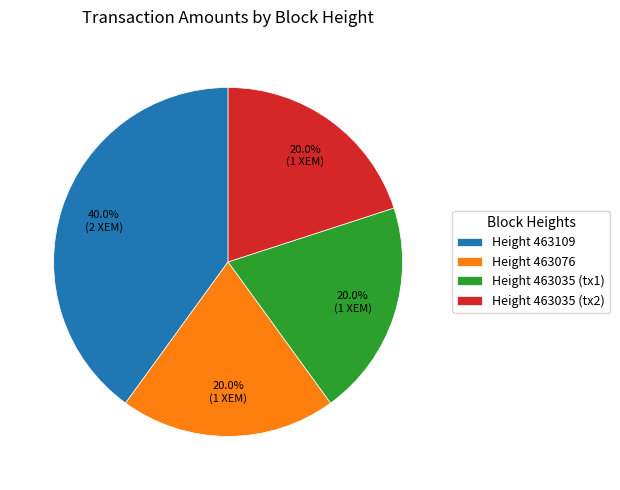

To the nearest percent, what is the average slice percentage?

25%